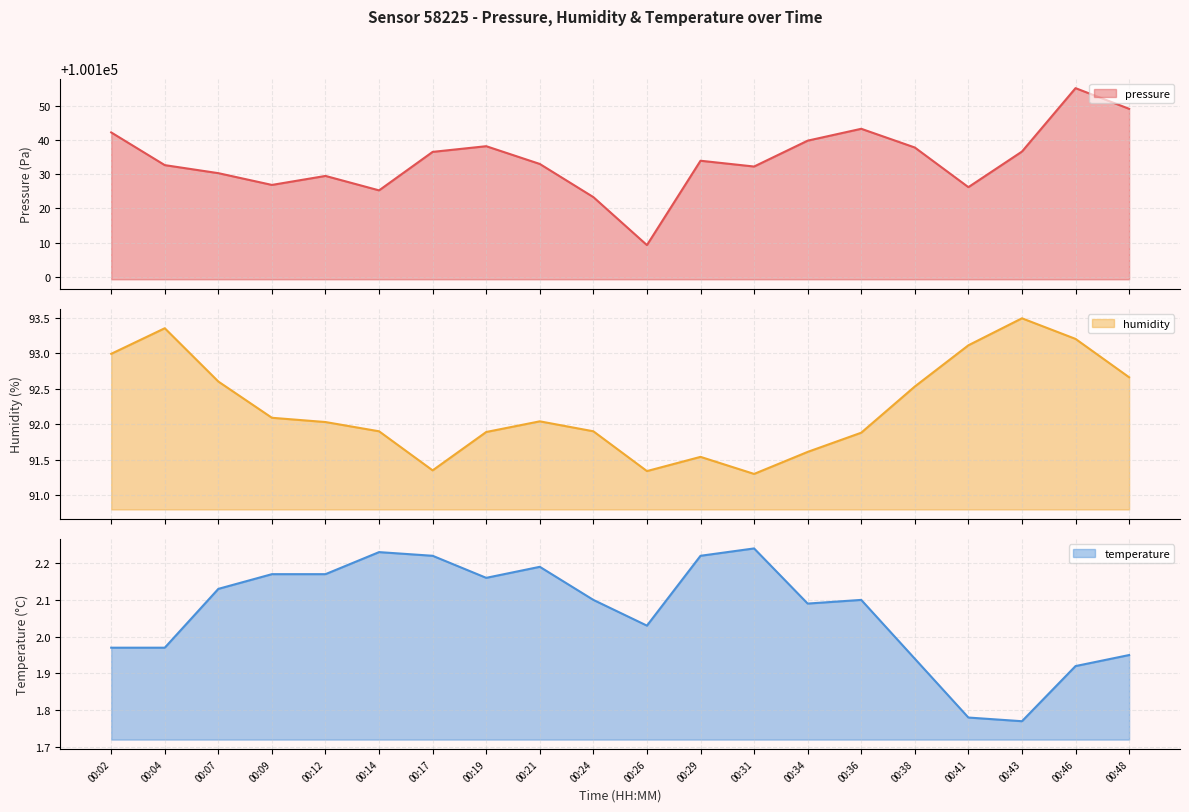

What is the maximum value shown in the chart?

100155.1